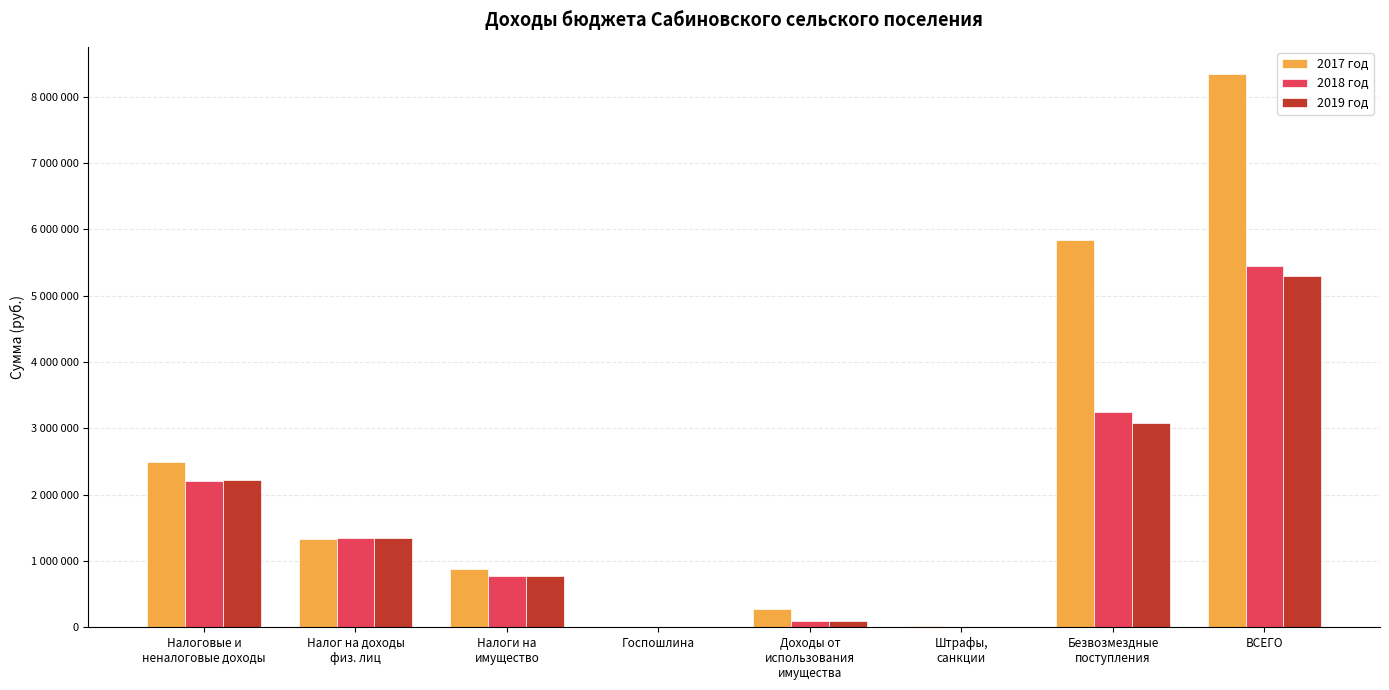

List the series in order of their peak value, lowest first.

2019 год, 2018 год, 2017 год